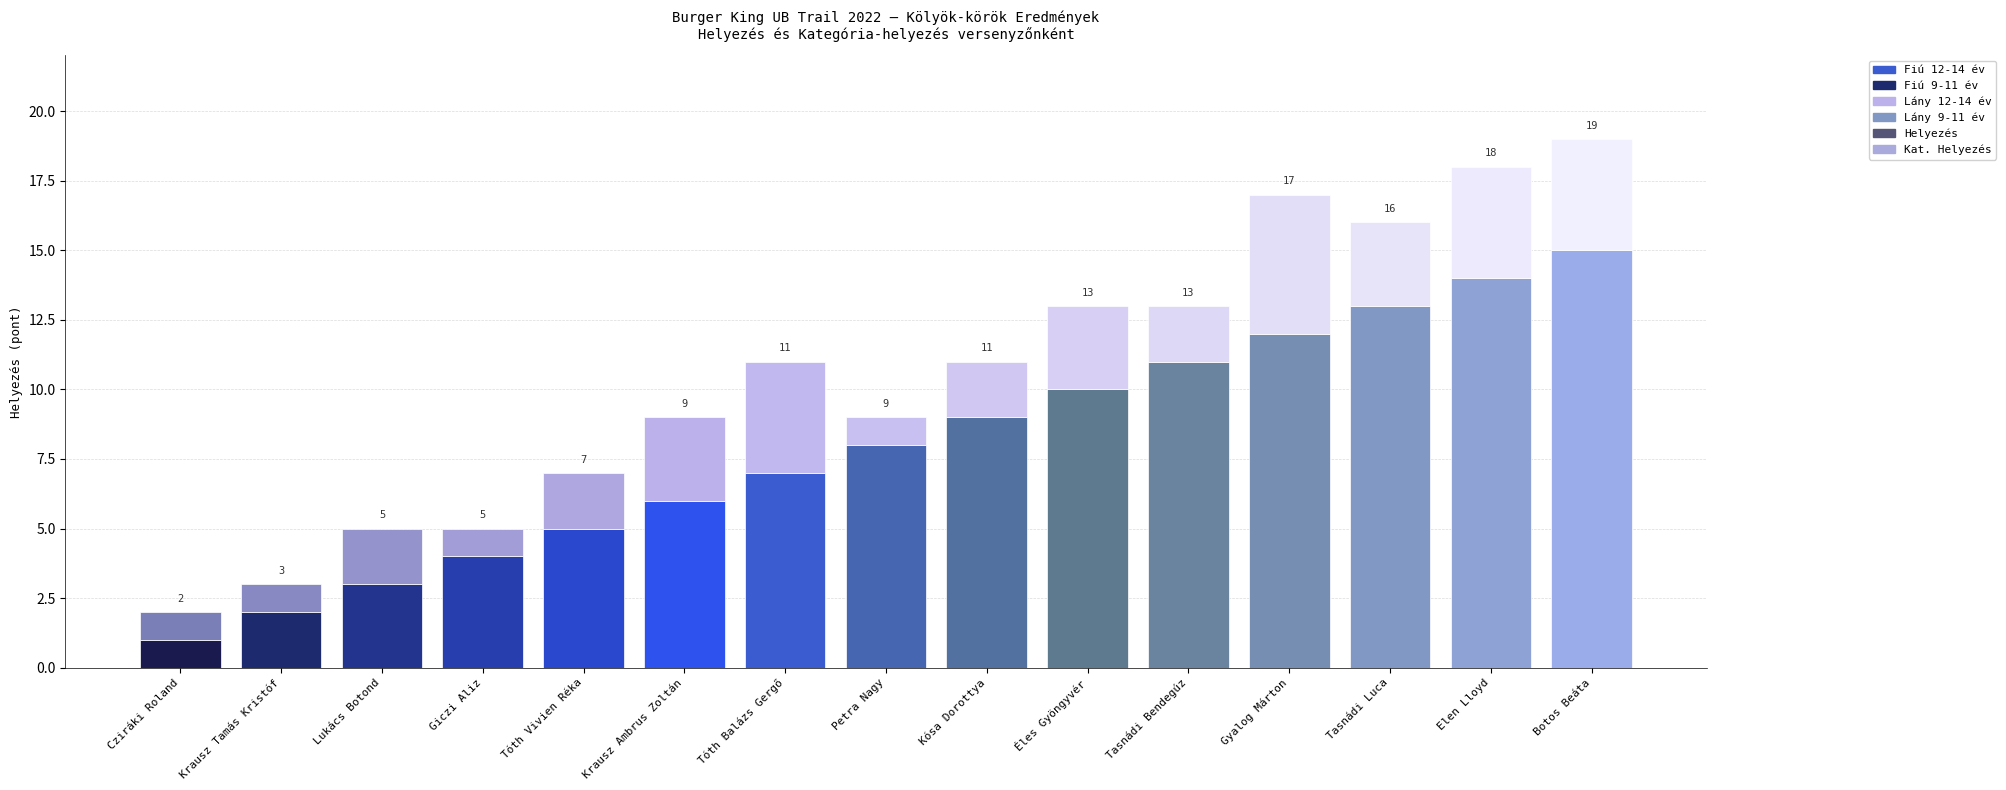

Are the bars grouped side by side (vs. stacked)?

No